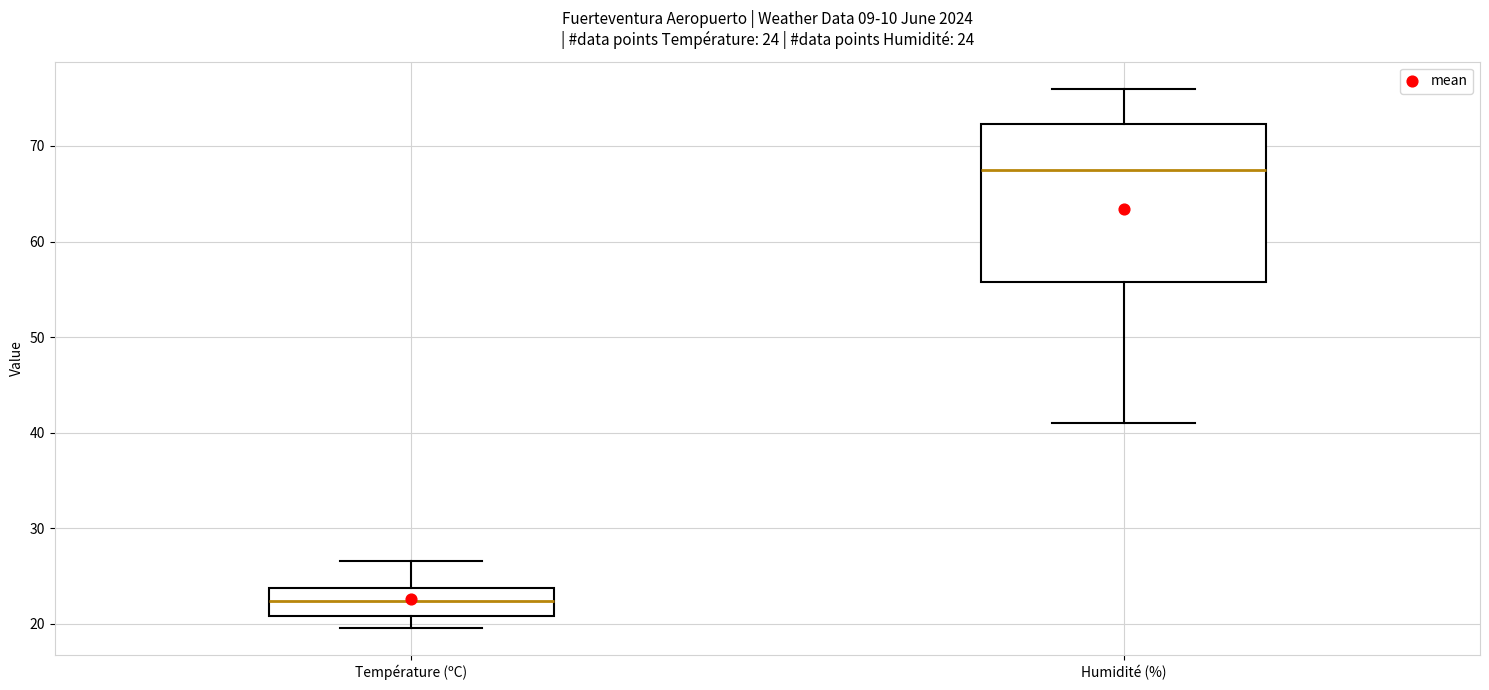

Comparing the boxes themselves (not the whiskers), which one is the tallest?

Humidité (%)